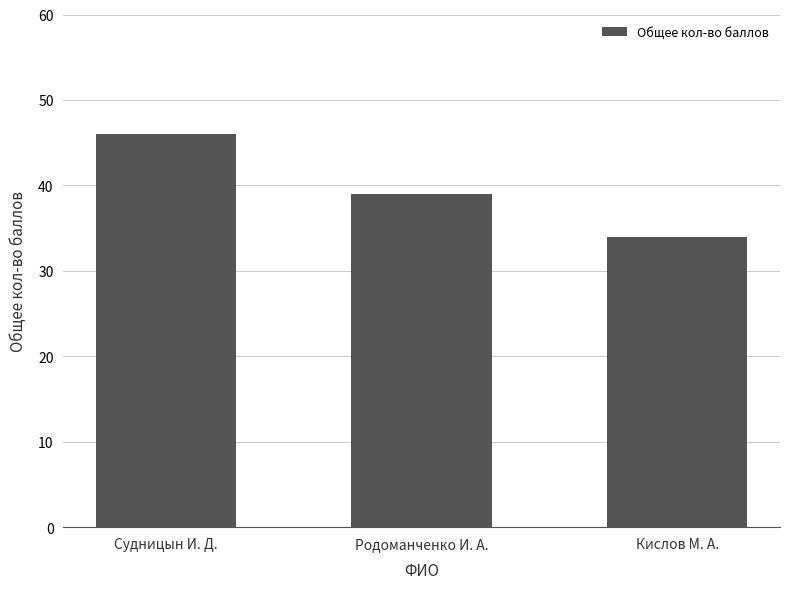

Between Кислов М. А. and Родоманченко И. А., which is larger?

Родоманченко И. А.